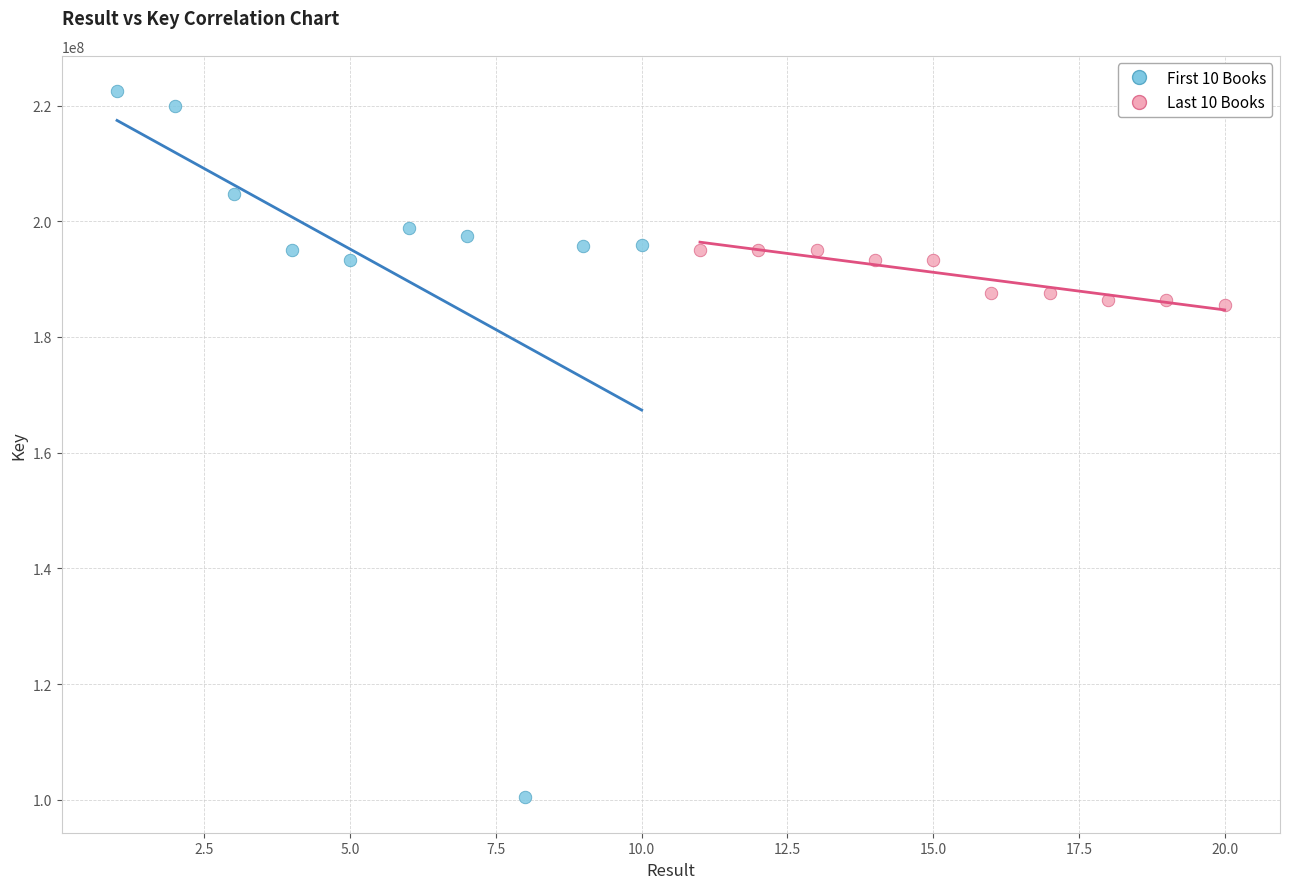

Which series has the largest Y range (max minus min)?

First 10 Books